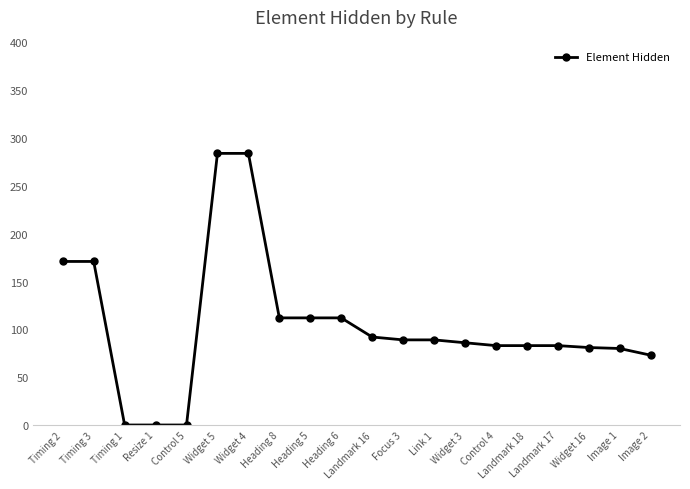

What is the difference between the second highest and second lowest values?

284